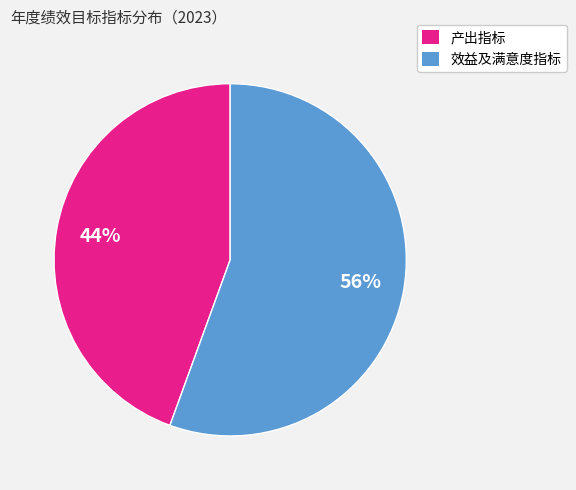

Is there a majority slice in this chart?

Yes